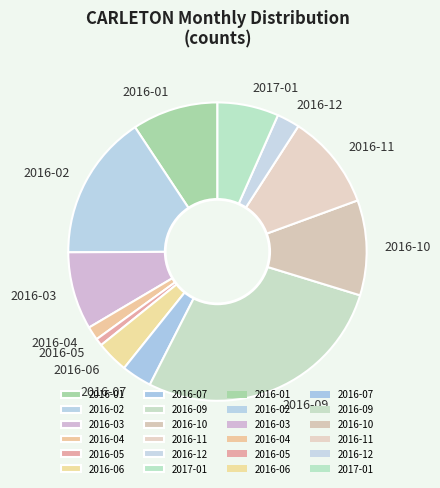

Does 2016-11 account for over 50% of the chart?

No